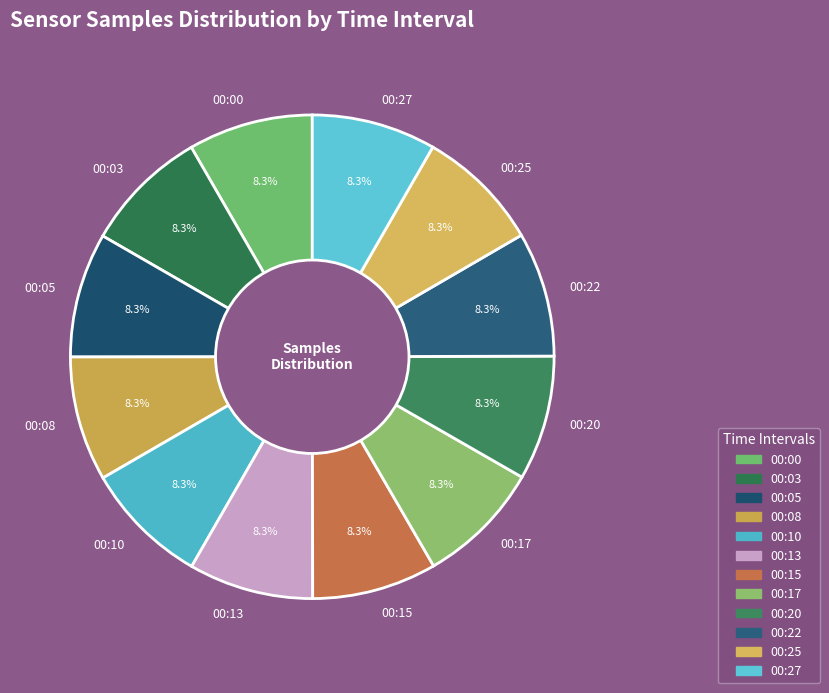

Is there any slice that represents more than half of the pie?

No